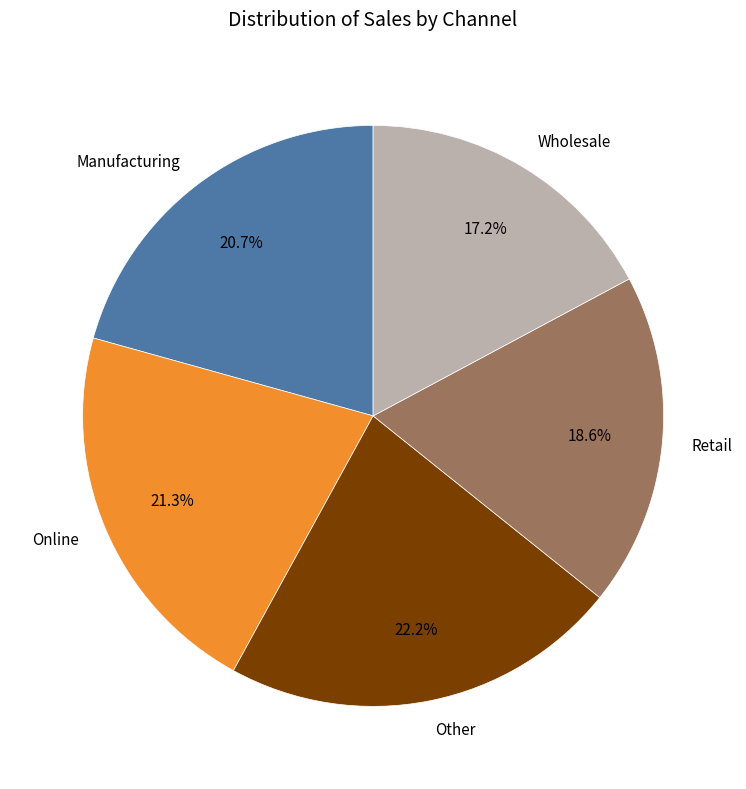

Rank the categories by value from lowest to highest.

Wholesale, Retail, Manufacturing, Online, Other